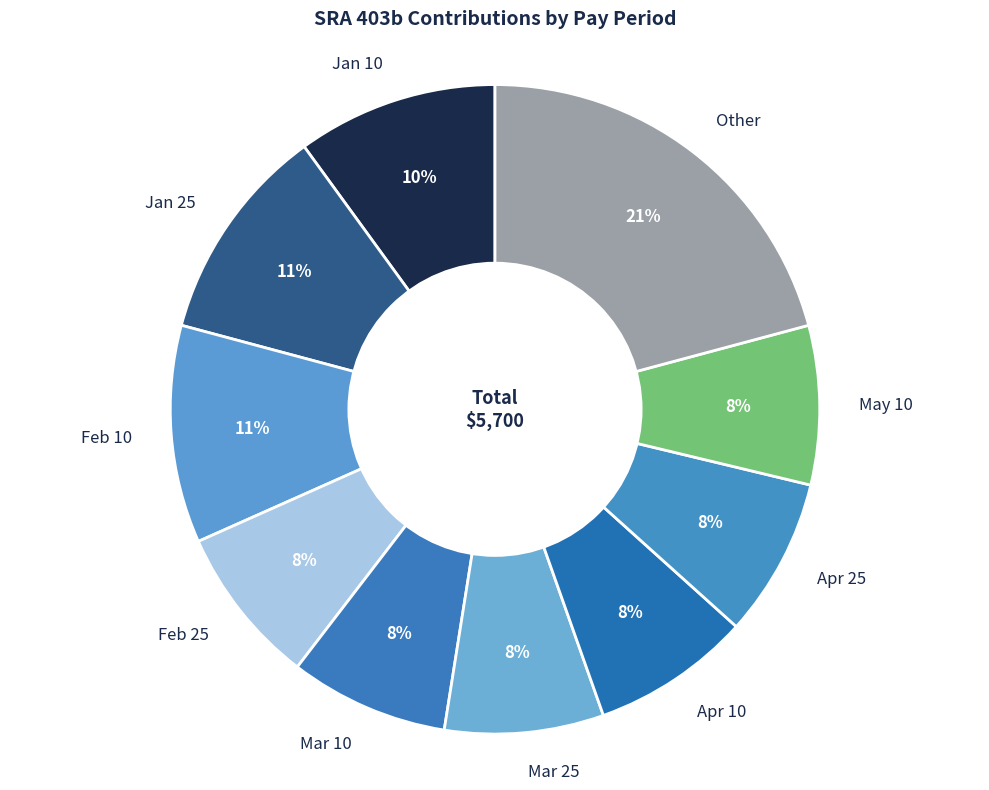

To the nearest percent, what is the difference between the largest and smallest slice percentages?

13%